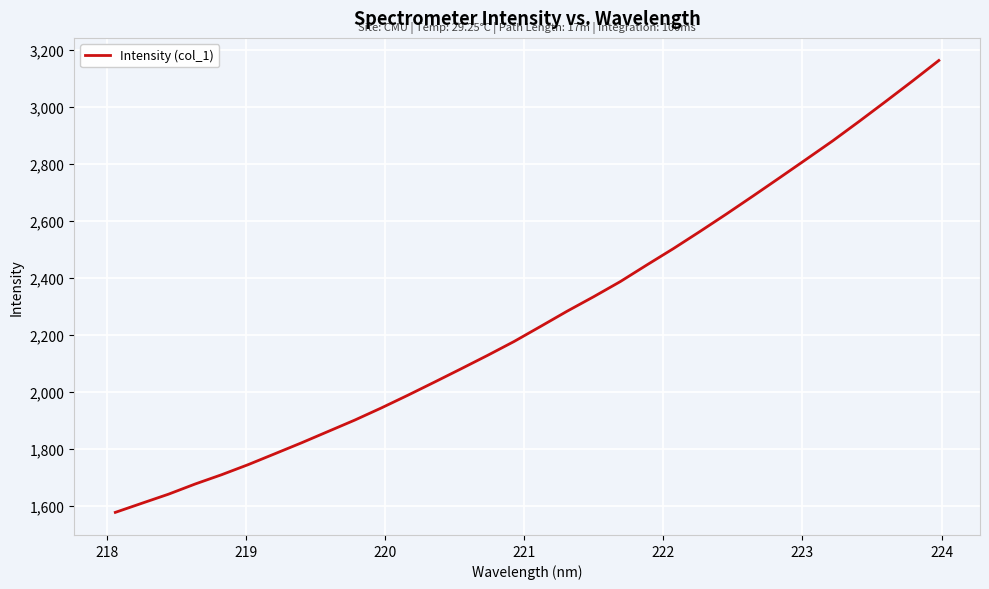

What is the maximum value shown in the chart?

3162.7